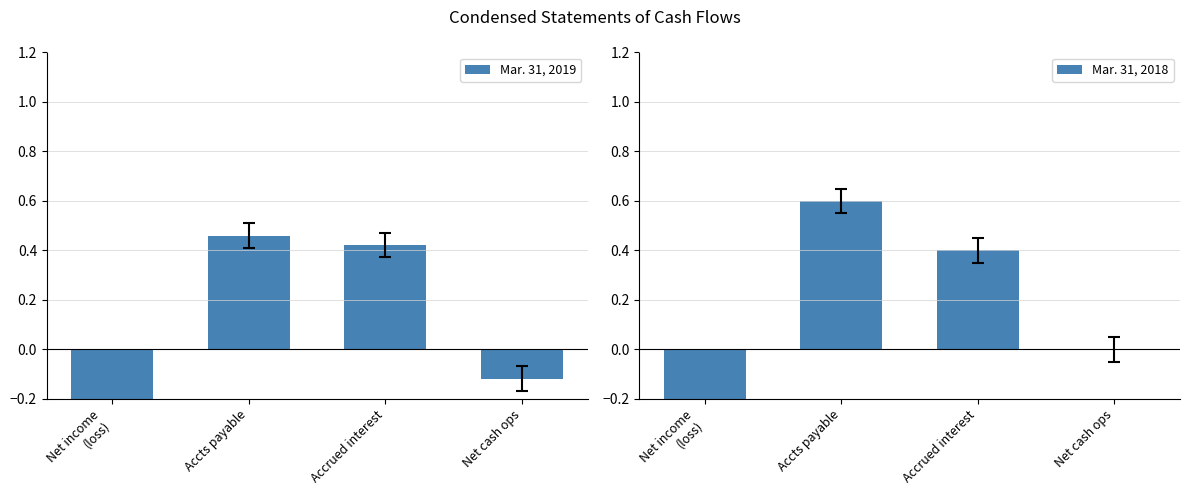

Rank the series at Net cash ops from highest to lowest value.

Mar. 31, 2018, Mar. 31, 2019